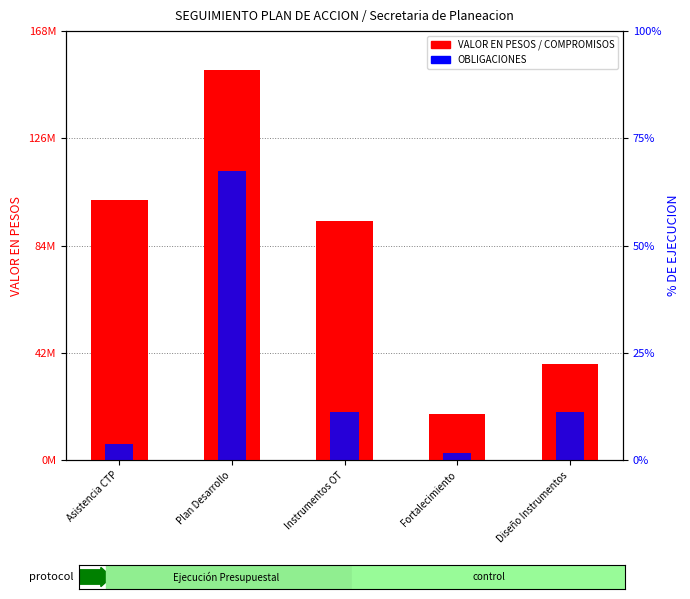

Reading left to right, list all the values displayed in this chart.

VALOR EN PESOS: 102285179	153233333	93916667	18000000	37766667
COMPROMISOS: 14825000	153233333	37766667	18000000	37766667
OBLIGACIONES: 6425000	113733333	18866667	2800000	18866667